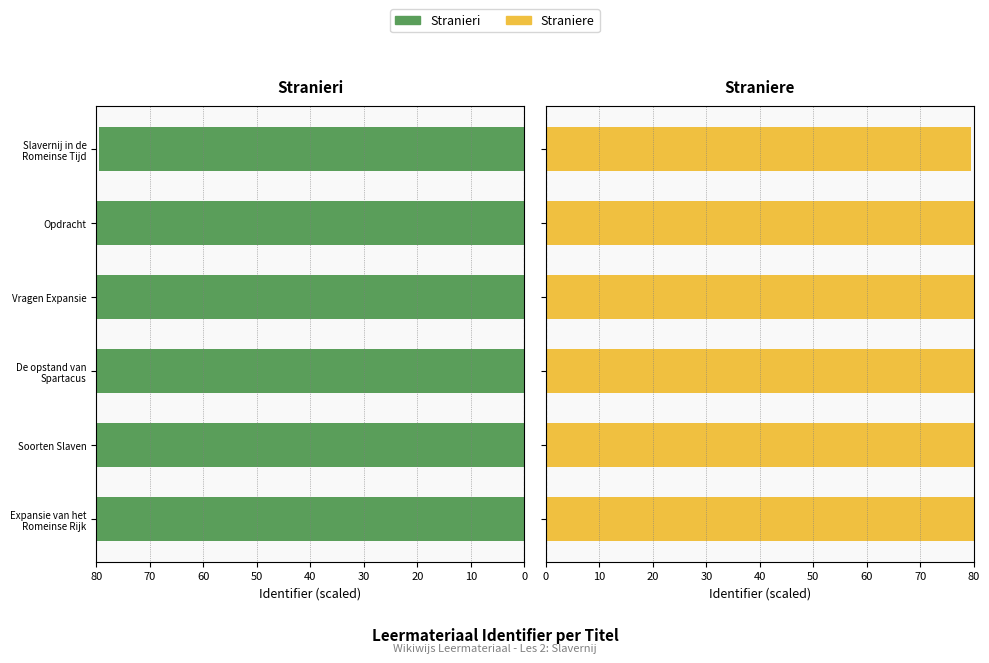

What is the lowest value of the Stranieri series?

79.5